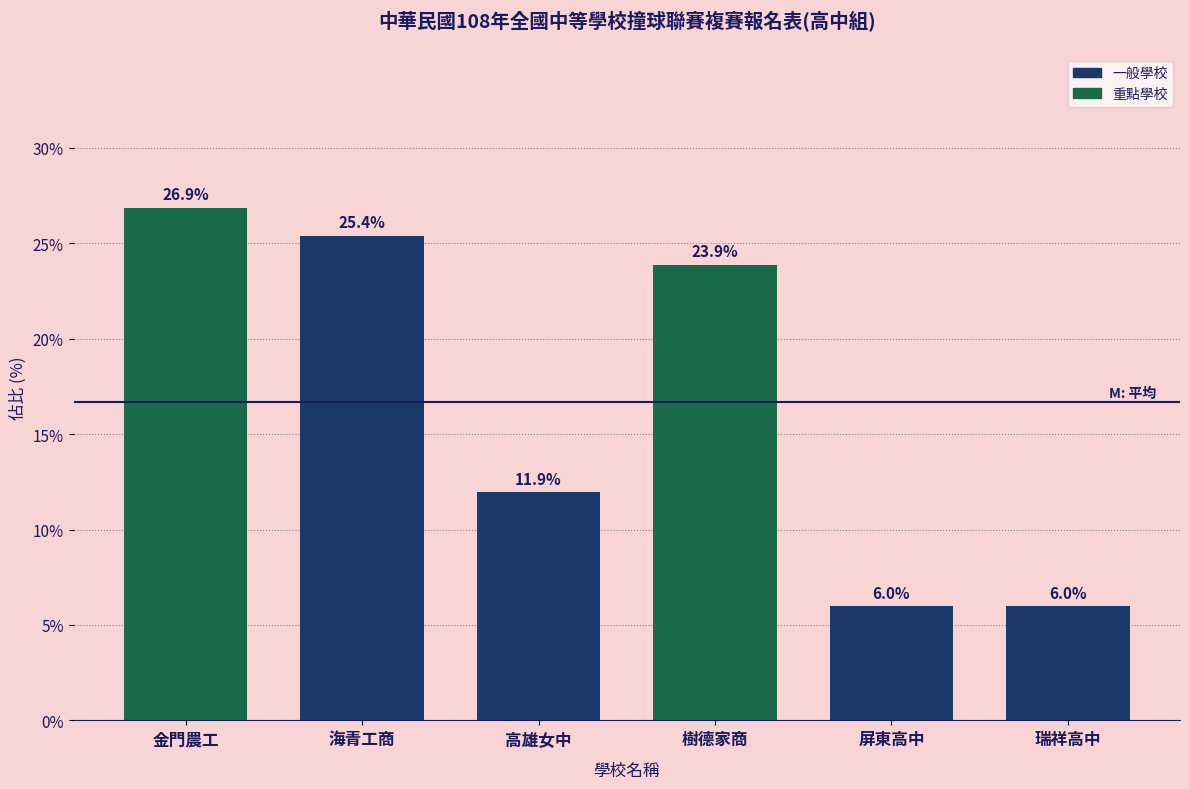

Reading right to left, what are all the values shown in this chart?

6.0	6.0	23.9	11.9	25.4	26.9